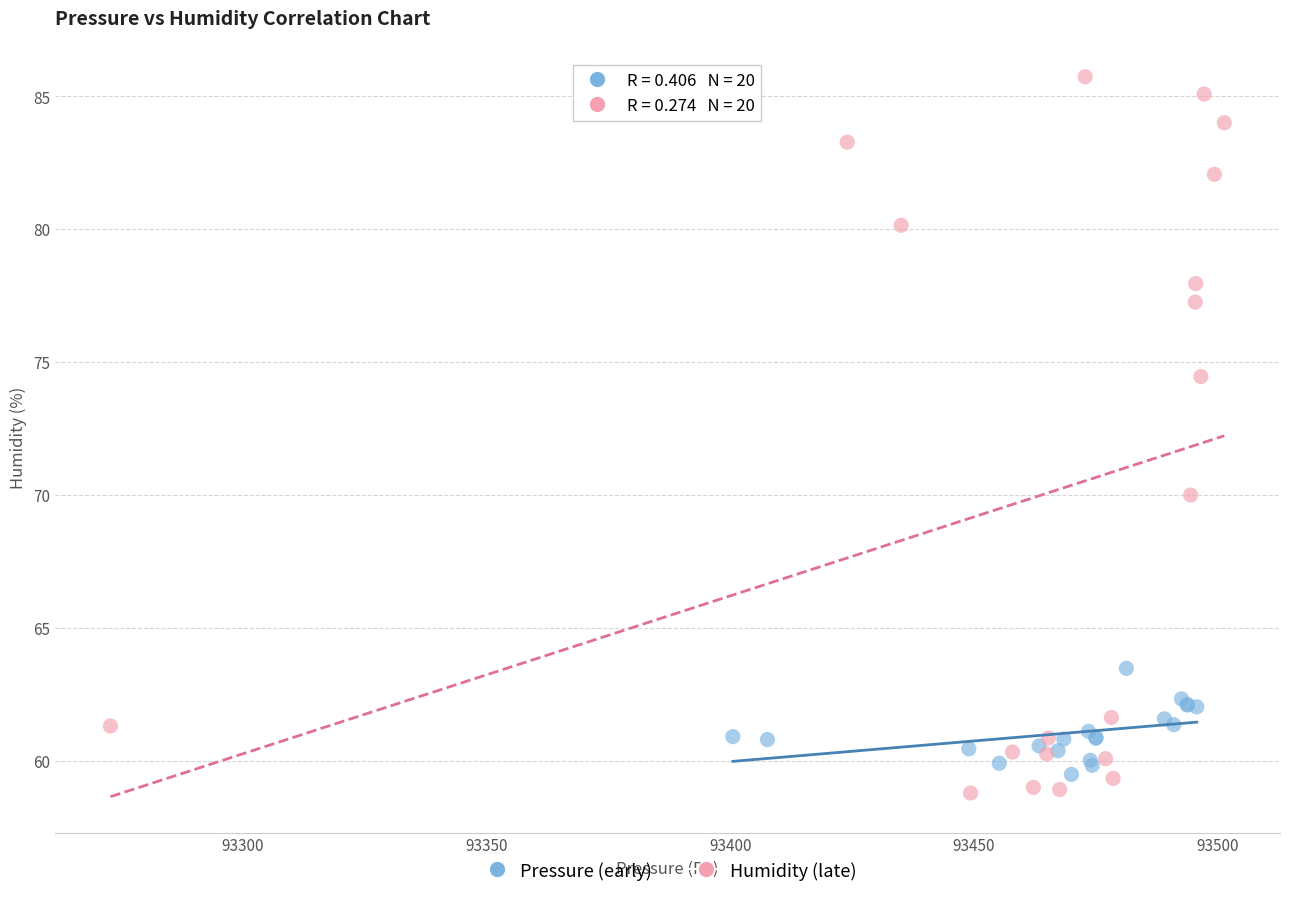

Which series has the largest Y range (max minus min)?

Humidity (late)